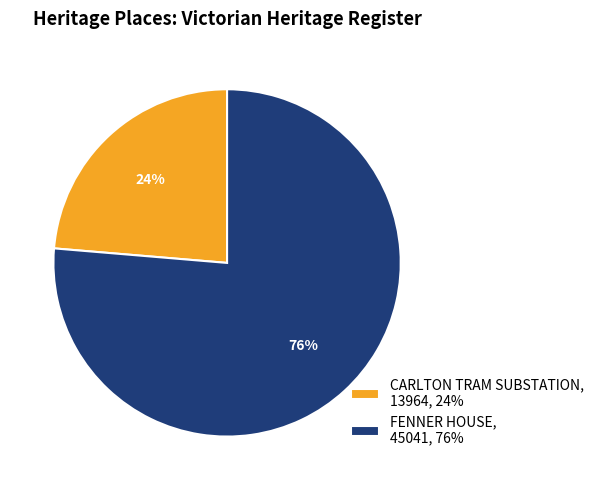

Is it true that CARLTON TRAM SUBSTATION is 15% of the pie?

False